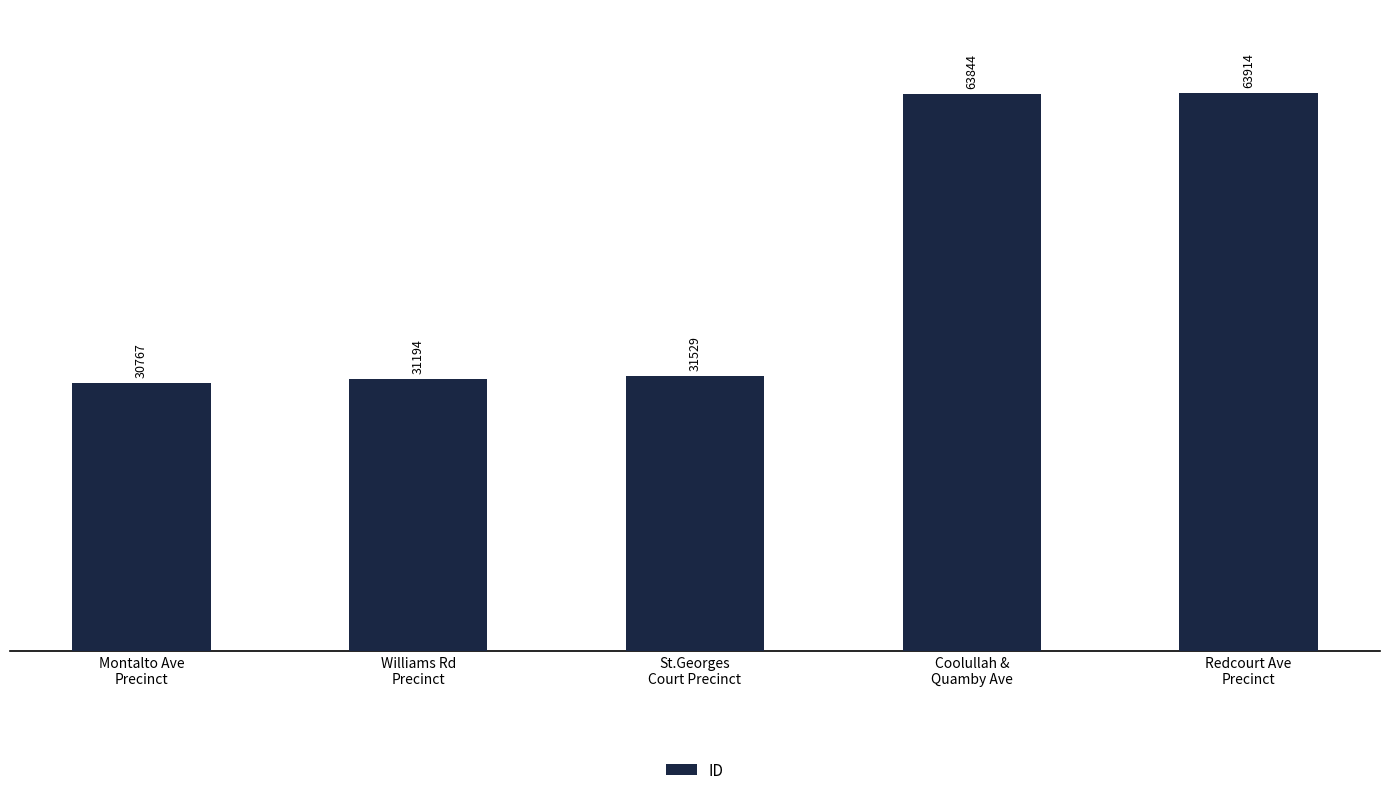

Is it true that the value at Williams Rd
Precinct is 13817?

False